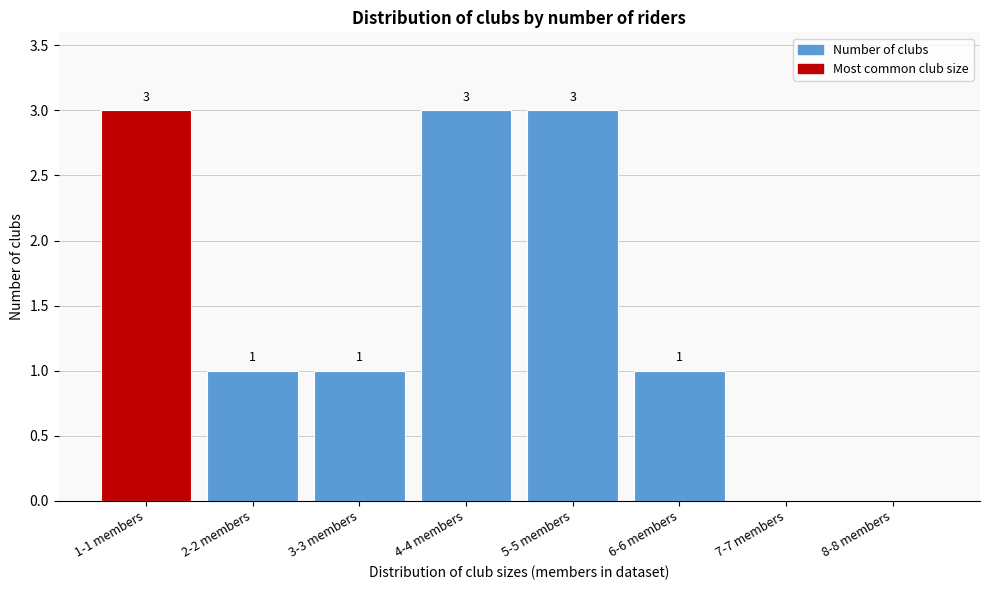

Reading left to right, transcribe all the data shown in this chart.

1-1 members=3	2-2 members=1	3-3 members=1	4-4 members=3	5-5 members=3	6-6 members=1	7-7 members=0	8-8 members=0